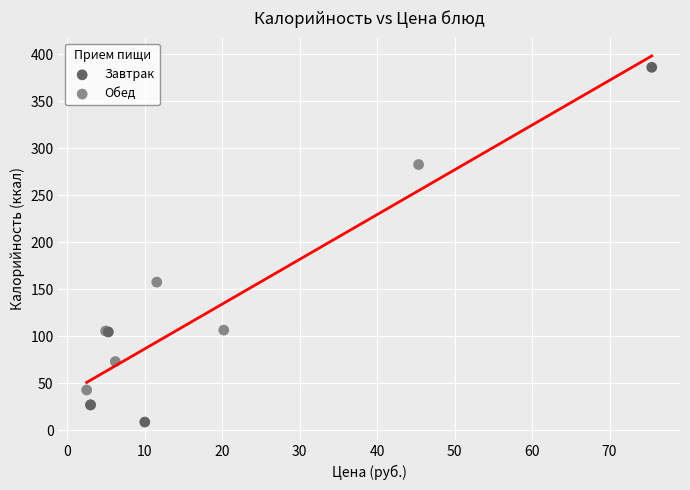

What are all the series names shown in the legend?

Завтрак, Обед